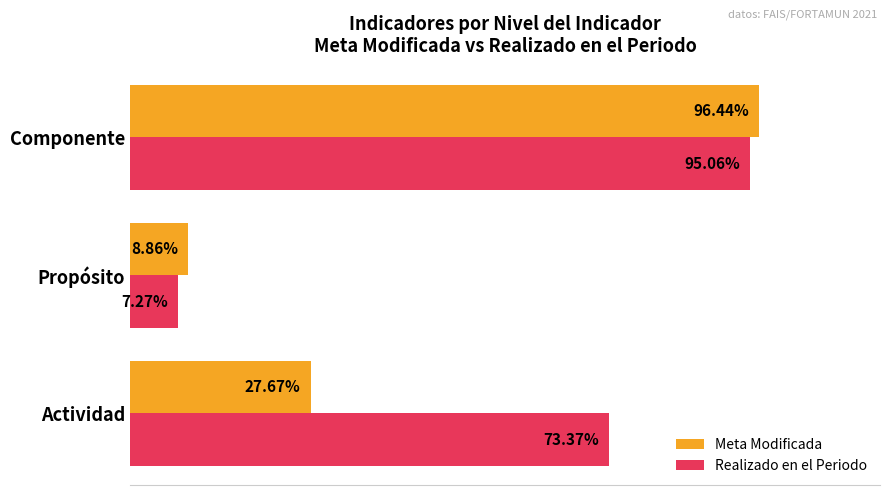

Which series has the largest total across all categories?

Realizado en el Periodo